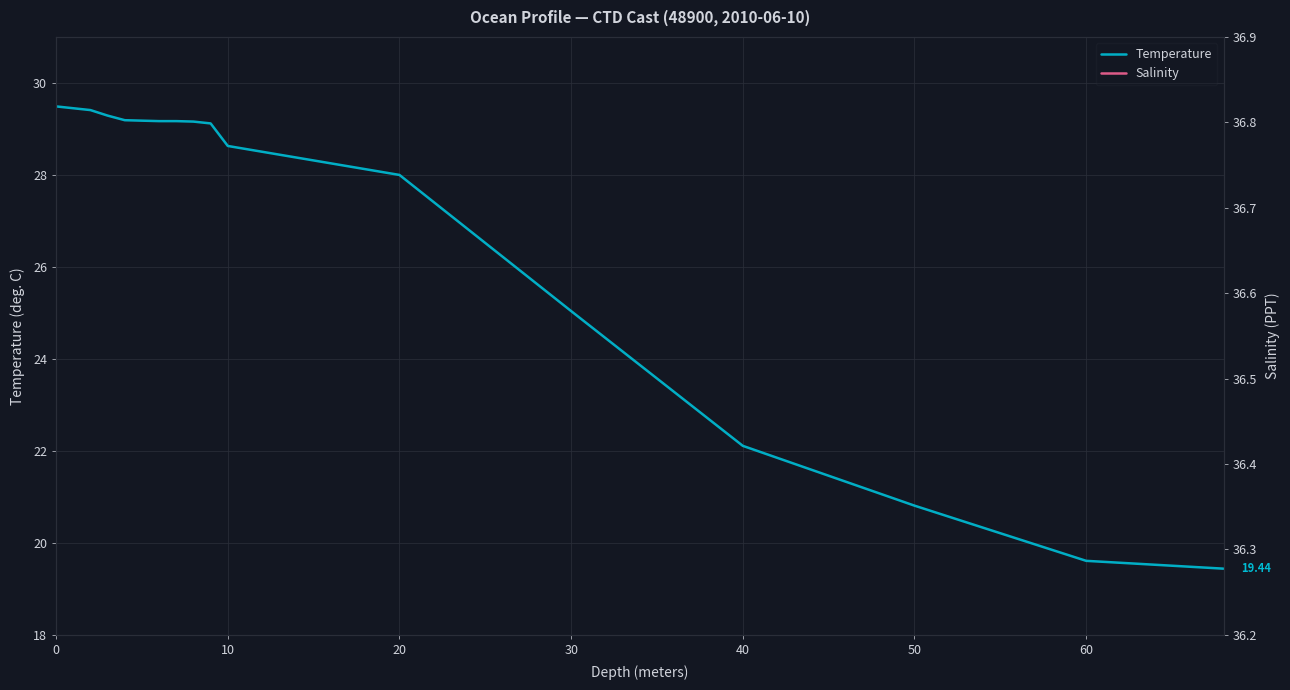

What is the difference between the maximum and minimum values in the Temperature series?

10.0